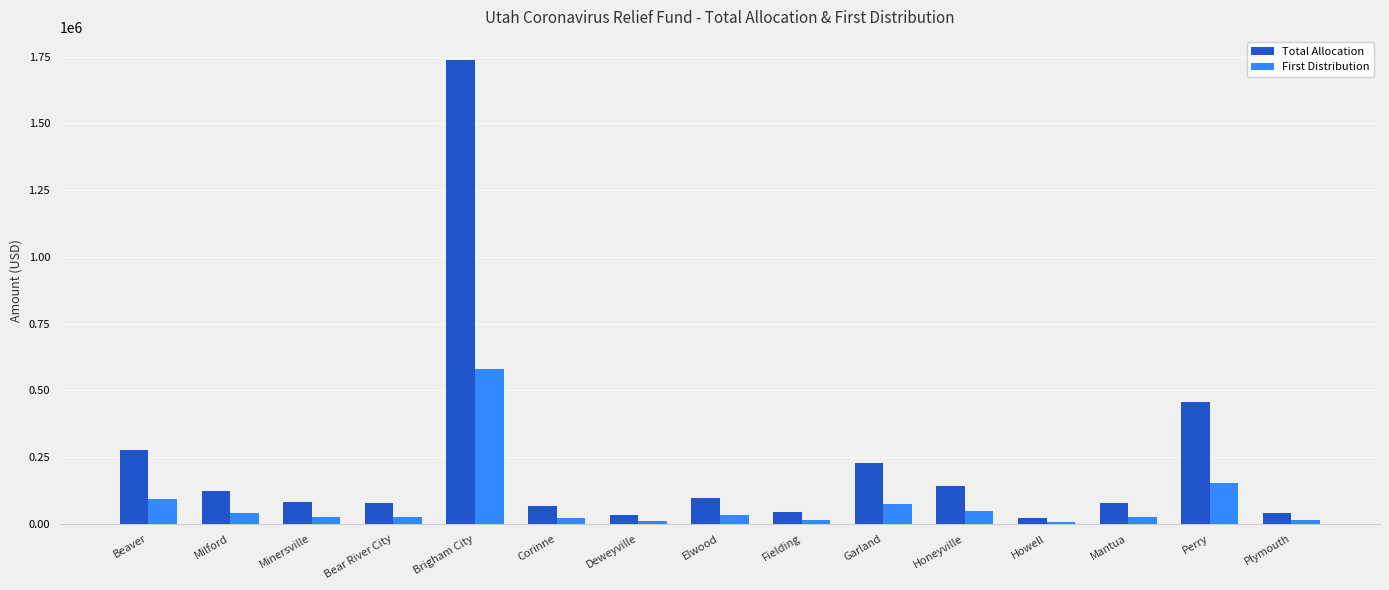

The Total Allocation series shows 456182 at Perry. True or false?

True